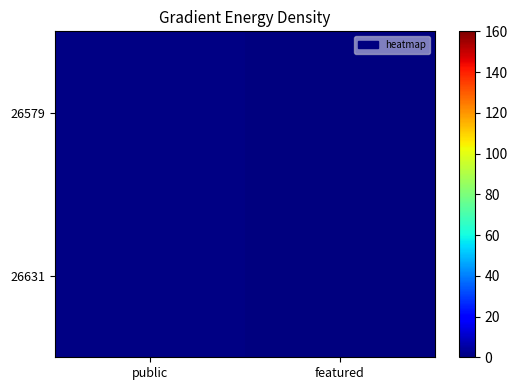

Reading left to right, transcribe all the data shown in this chart.

26579: public=1	featured=0
26631: public=1	featured=0